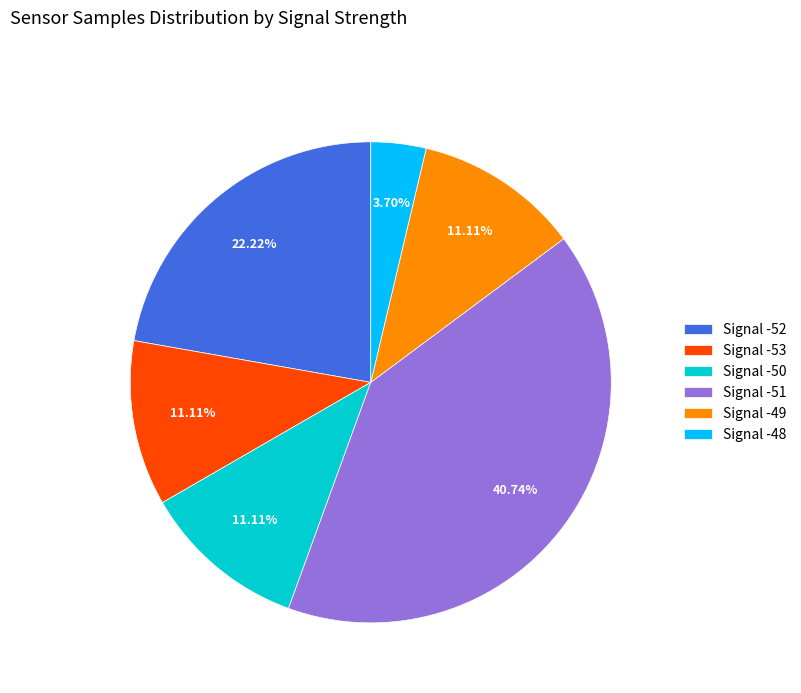

Which has a higher value, Signal -48 or Signal -51?

Signal -51